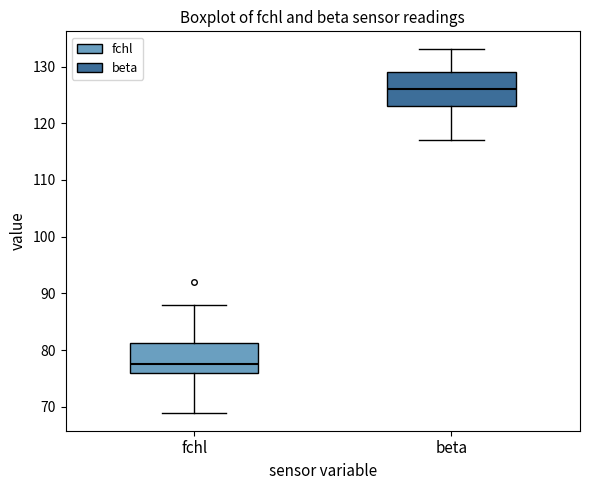

Reading left to right, transcribe this box plot: for each box, give where its median line is, the range the box spans, and where its two whiskers end, as read against the y-axis. The values are not printed on the chart, so give them approximately, as read against the axis.

fchl: median 78, box 76 to 81, whiskers 69 to 88
beta: median 126, box 123 to 129, whiskers 117 to 133